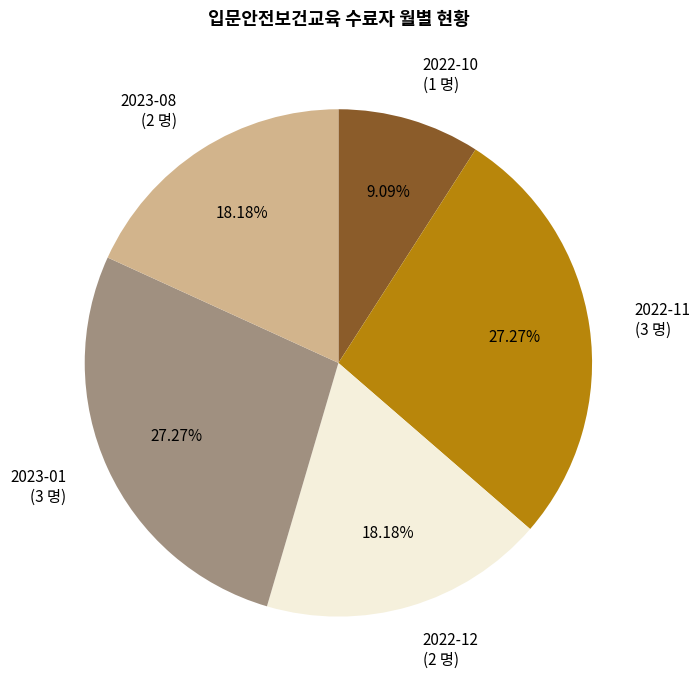

What is the ratio of the value at 2022-12 (2 명) to the value at 2023-01 (3 명)?

0.7